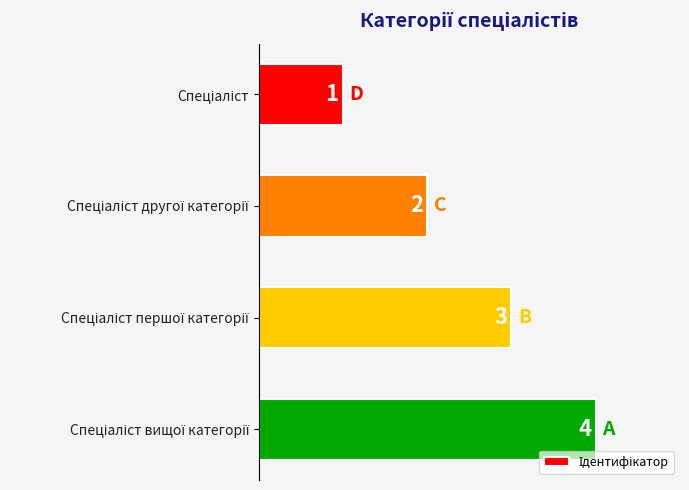

What is the sum of all values?

10